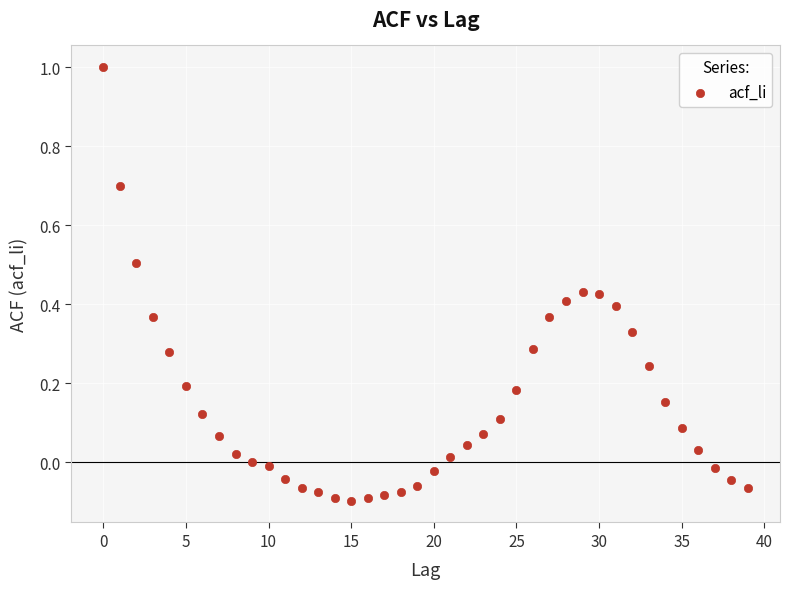

What is the range of Y values (max minus min)?

1.1